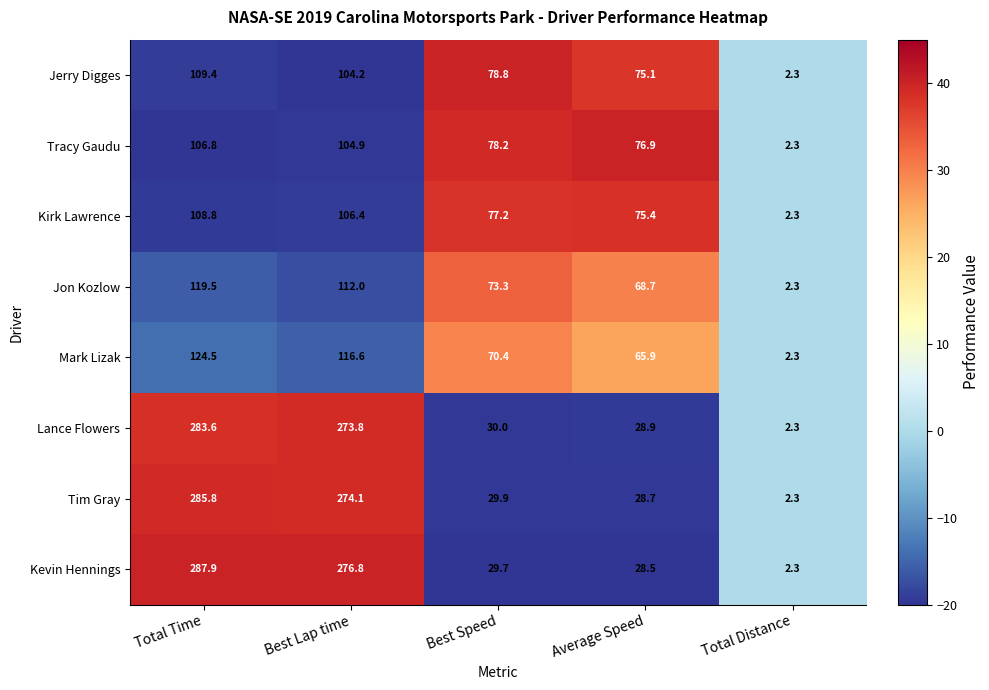

What is the greatest value displayed?

287.9